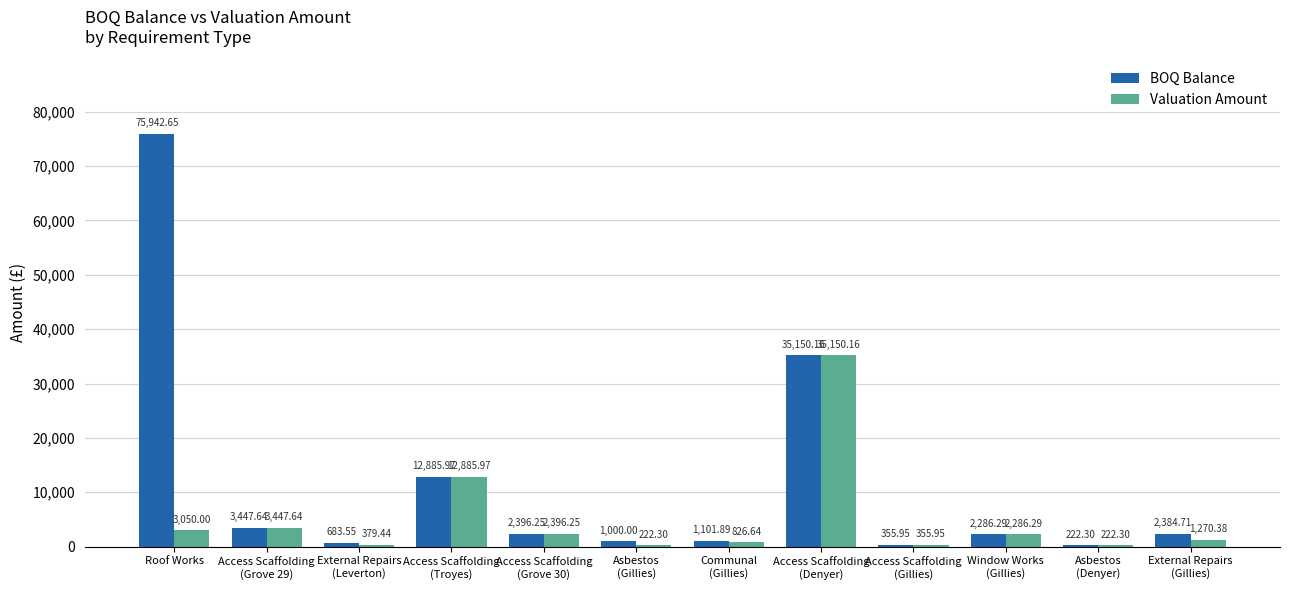

What is the sum of all BOQ Balance values?

137857.4